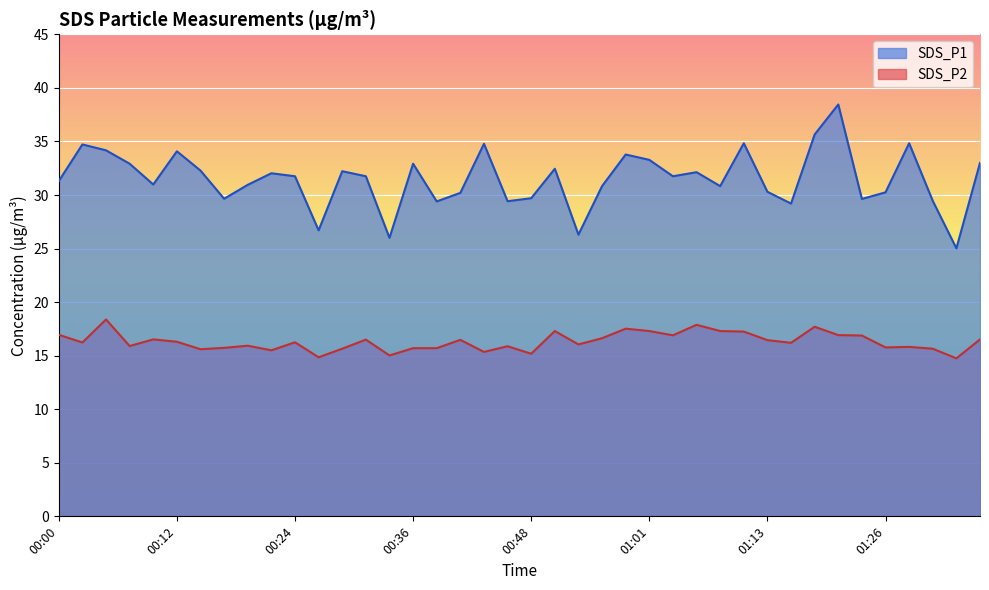

True or false: SDS_P2 and SDS_P1 cross at least once.

False